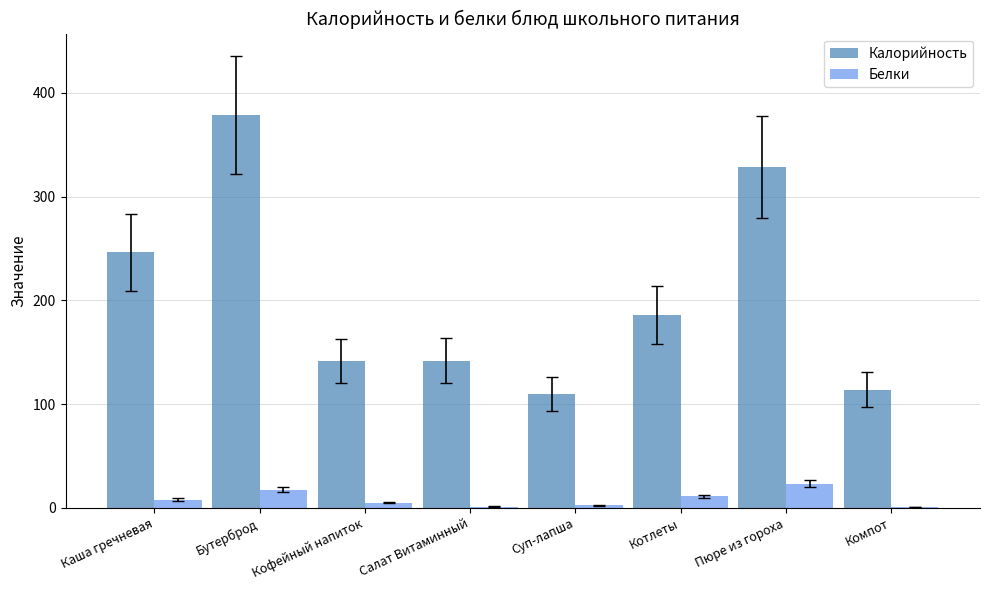

Where does the Белки series first go above 7?

Каша гречневая